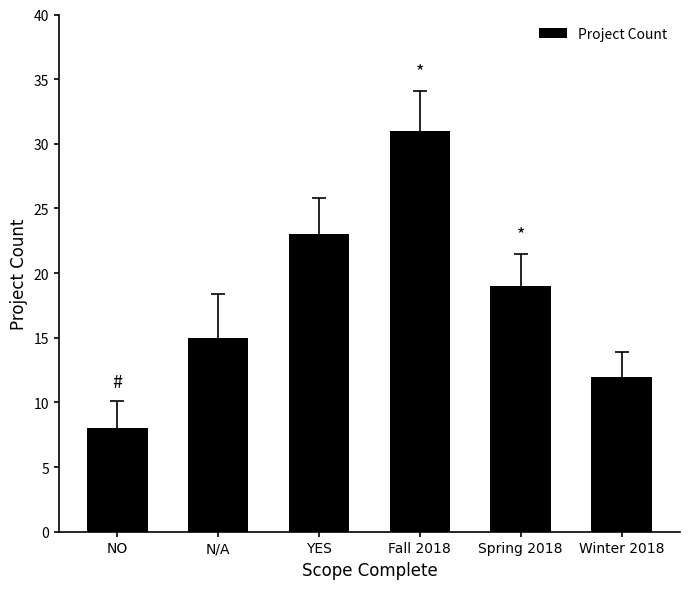

At which label does the data first exceed 19?

YES